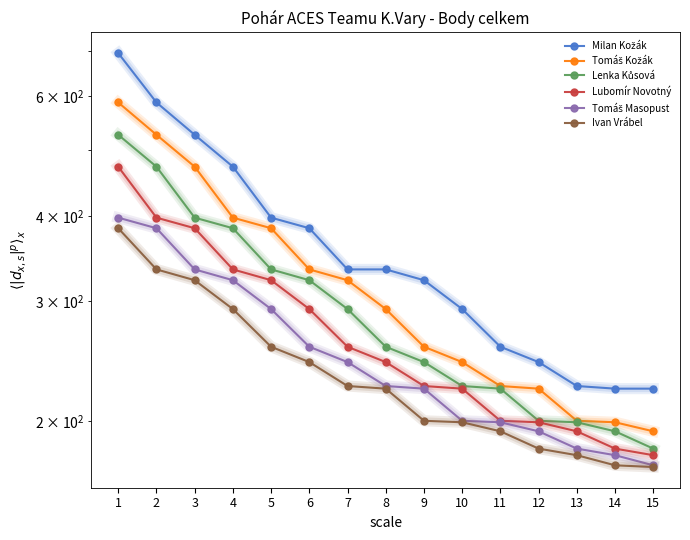

How many data points in Lubomír Novotný are less than 244?

7